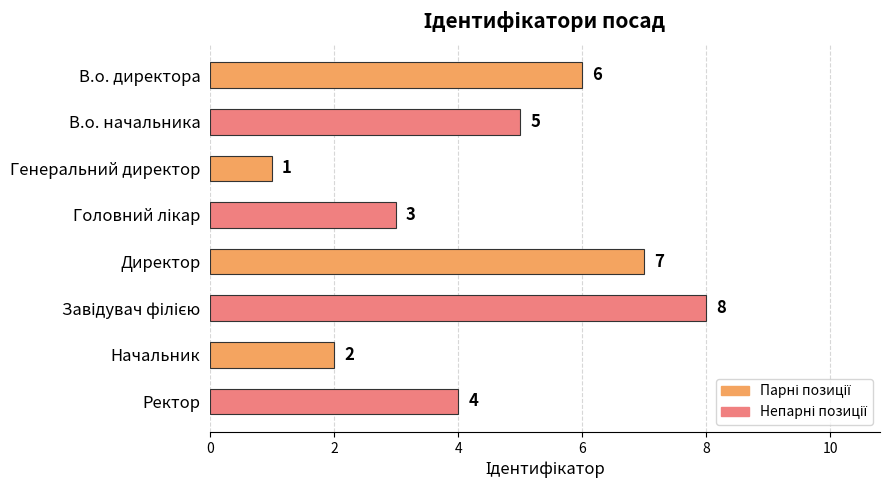

What is the value of the 8th bar from the top?

4